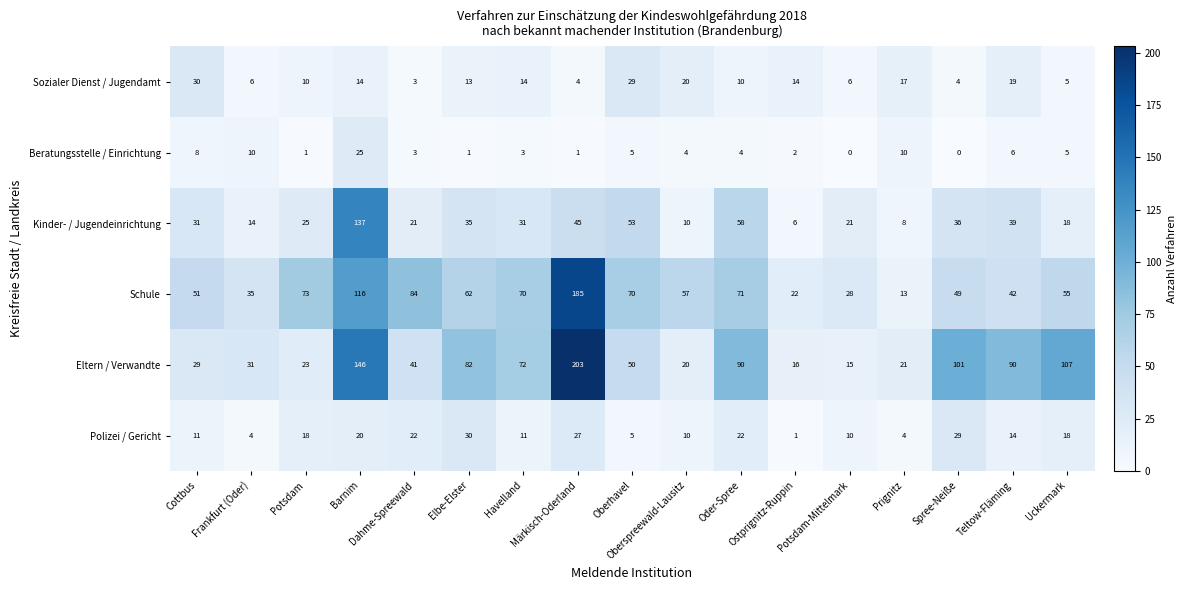

Between Ostprignitz-Ruppin and Spree-Neiße, which series saw the biggest shift?

Eltern / Verwandte